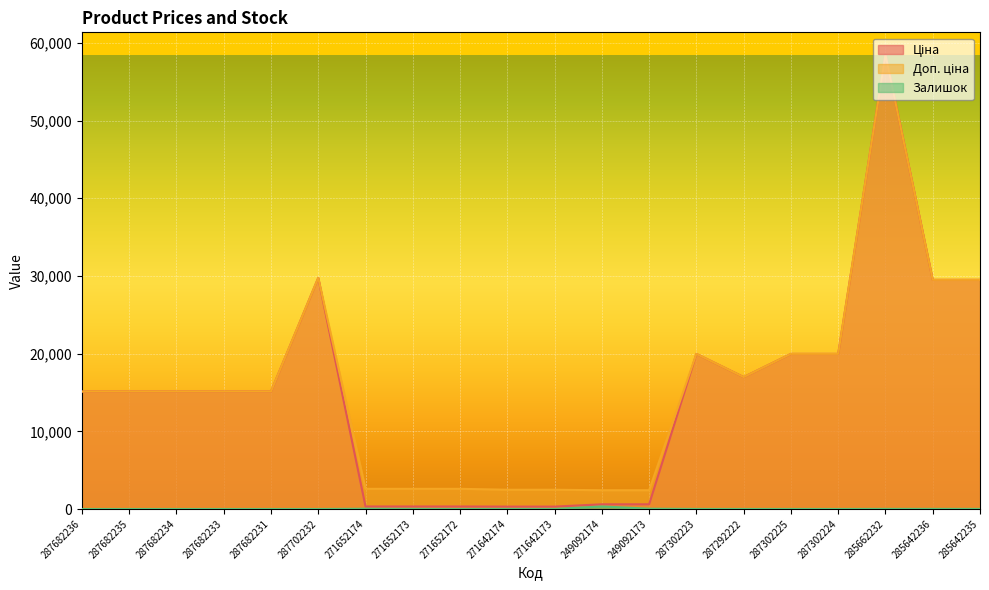

Rank the series at 249092174 from lowest to highest value.

Залишок, Ціна, Доп. ціна